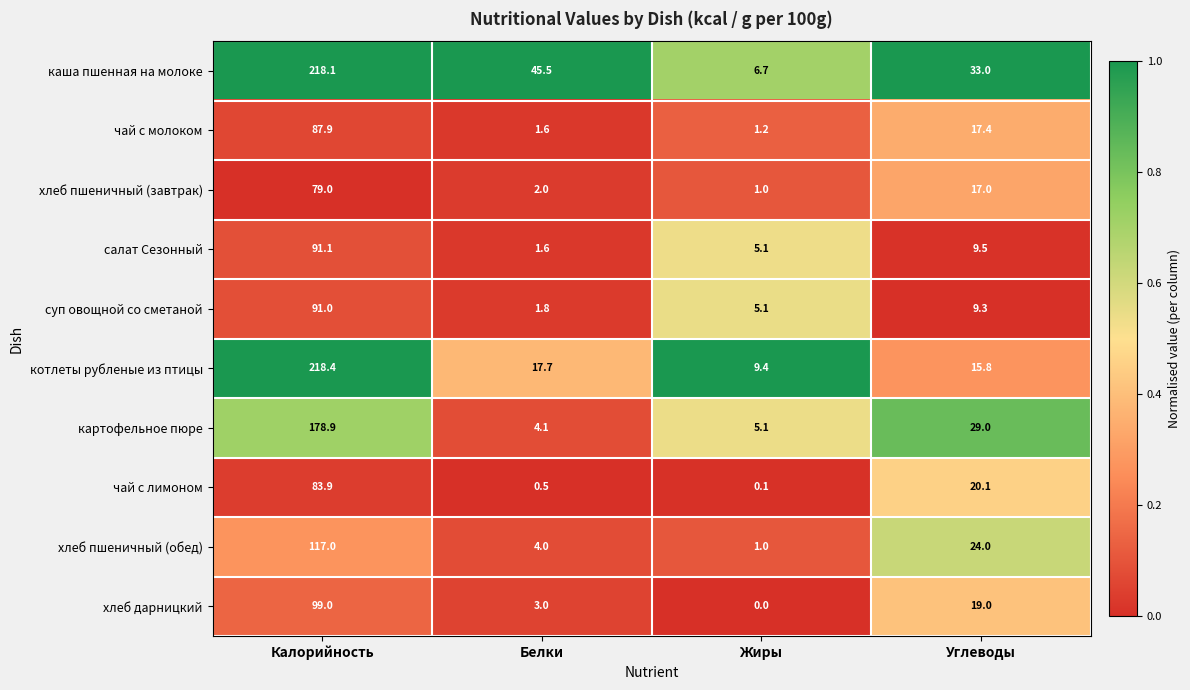

Which series has the largest range (max minus min)?

каша пшенная на молоке